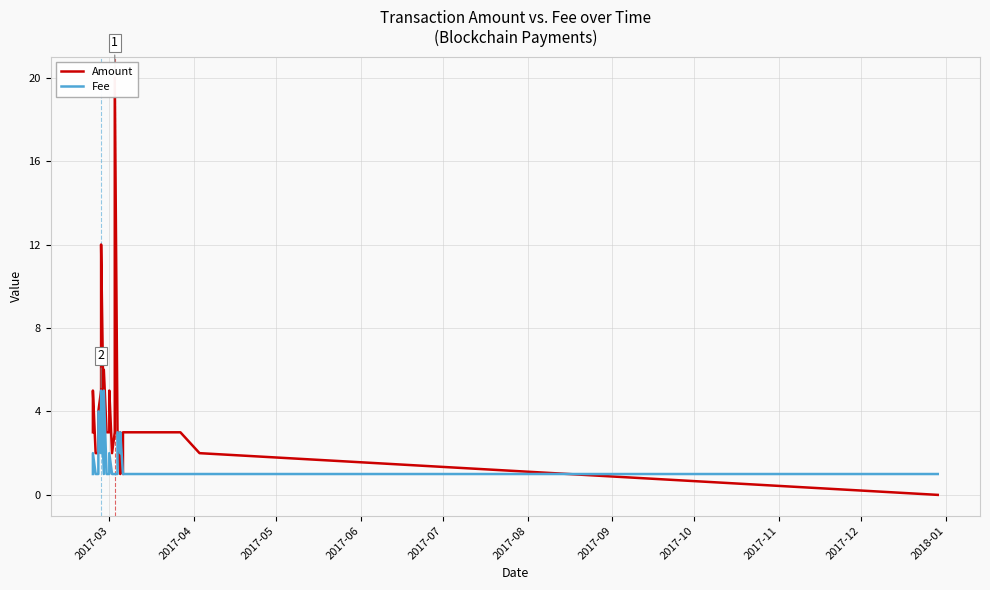

Count the number of data series in this chart.

2